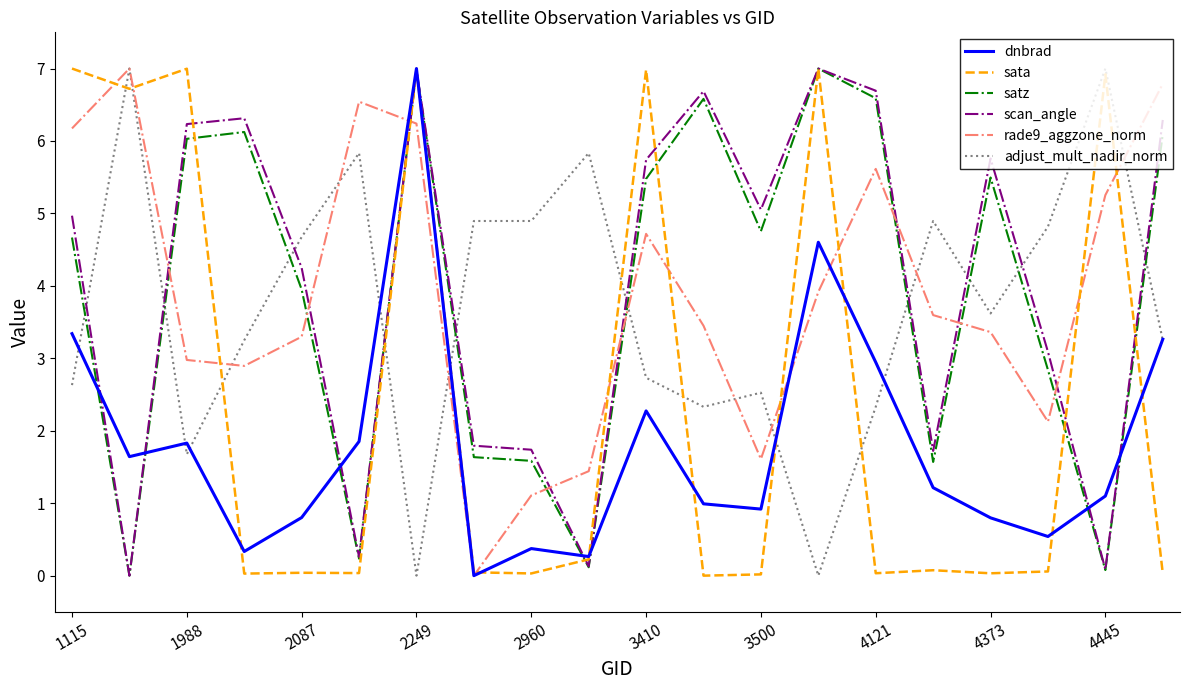

How many distinct data groups are displayed?

6